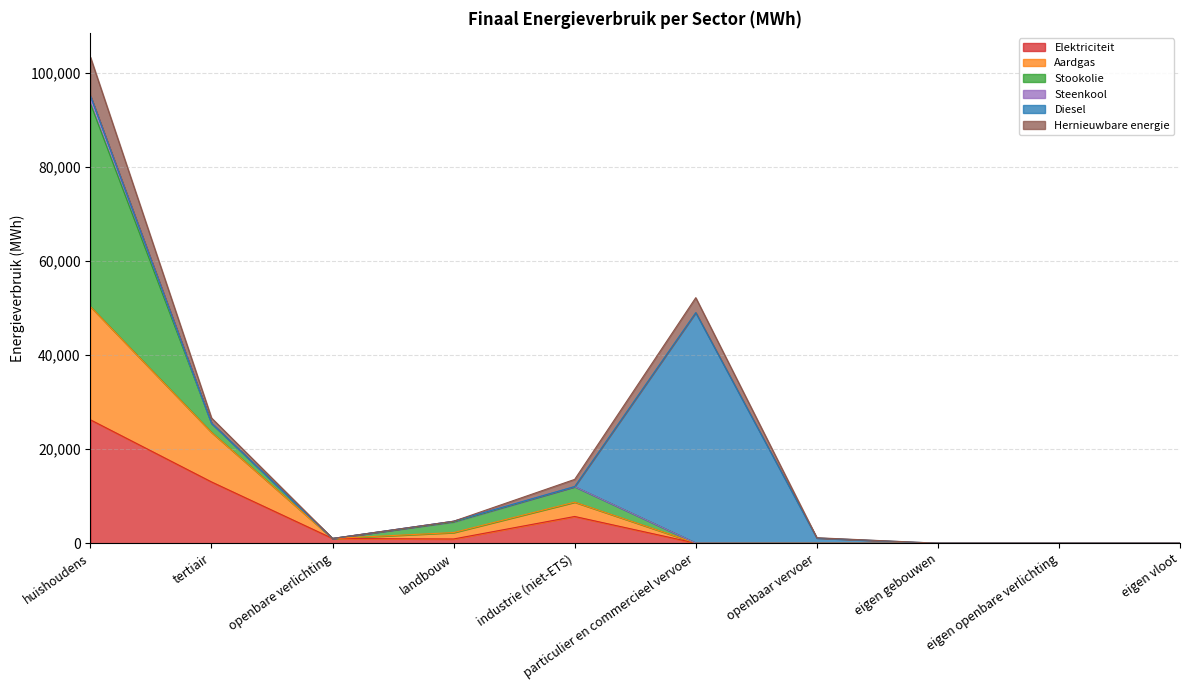

At which category is the sum across all series the highest?

huishoudens